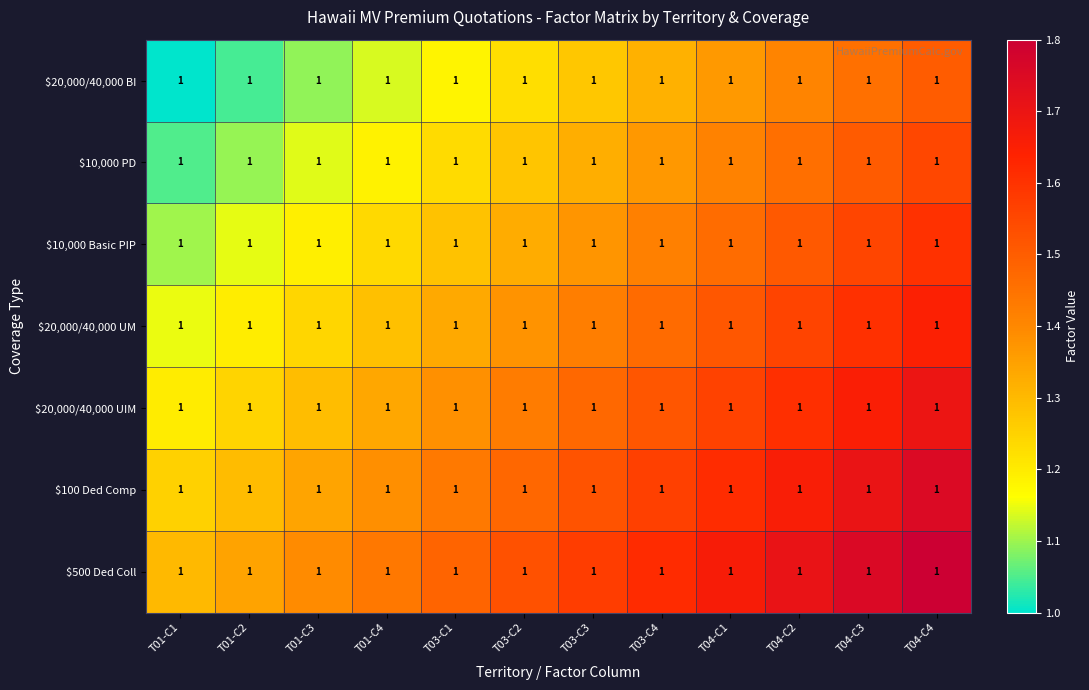

Reading left to right, extract all data points from this chart.

$20,000/40,000 BI: T01-C1=1.0	T01-C2=1.0	T01-C3=1.0	T01-C4=1.0	T03-C1=1.0	T03-C2=1.0	T03-C3=1.0	T03-C4=1.0	T04-C1=1.0	T04-C2=1.0	T04-C3=1.0	T04-C4=1.0
$10,000 PD: T01-C1=1.0	T01-C2=1.0	T01-C3=1.0	T01-C4=1.0	T03-C1=1.0	T03-C2=1.0	T03-C3=1.0	T03-C4=1.0	T04-C1=1.0	T04-C2=1.0	T04-C3=1.0	T04-C4=1.0
$10,000 Basic PIP: T01-C1=1.0	T01-C2=1.0	T01-C3=1.0	T01-C4=1.0	T03-C1=1.0	T03-C2=1.0	T03-C3=1.0	T03-C4=1.0	T04-C1=1.0	T04-C2=1.0	T04-C3=1.0	T04-C4=1.0
$20,000/40,000 UM: T01-C1=1.0	T01-C2=1.0	T01-C3=1.0	T01-C4=1.0	T03-C1=1.0	T03-C2=1.0	T03-C3=1.0	T03-C4=1.0	T04-C1=1.0	T04-C2=1.0	T04-C3=1.0	T04-C4=1.0
$20,000/40,000 UIM: T01-C1=1.0	T01-C2=1.0	T01-C3=1.0	T01-C4=1.0	T03-C1=1.0	T03-C2=1.0	T03-C3=1.0	T03-C4=1.0	T04-C1=1.0	T04-C2=1.0	T04-C3=1.0	T04-C4=1.0
$100 Ded Comp: T01-C1=1.0	T01-C2=1.0	T01-C3=1.0	T01-C4=1.0	T03-C1=1.0	T03-C2=1.0	T03-C3=1.0	T03-C4=1.0	T04-C1=1.0	T04-C2=1.0	T04-C3=1.0	T04-C4=1.0
$500 Ded Coll: T01-C1=1.0	T01-C2=1.0	T01-C3=1.0	T01-C4=1.0	T03-C1=1.0	T03-C2=1.0	T03-C3=1.0	T03-C4=1.0	T04-C1=1.0	T04-C2=1.0	T04-C3=1.0	T04-C4=1.0